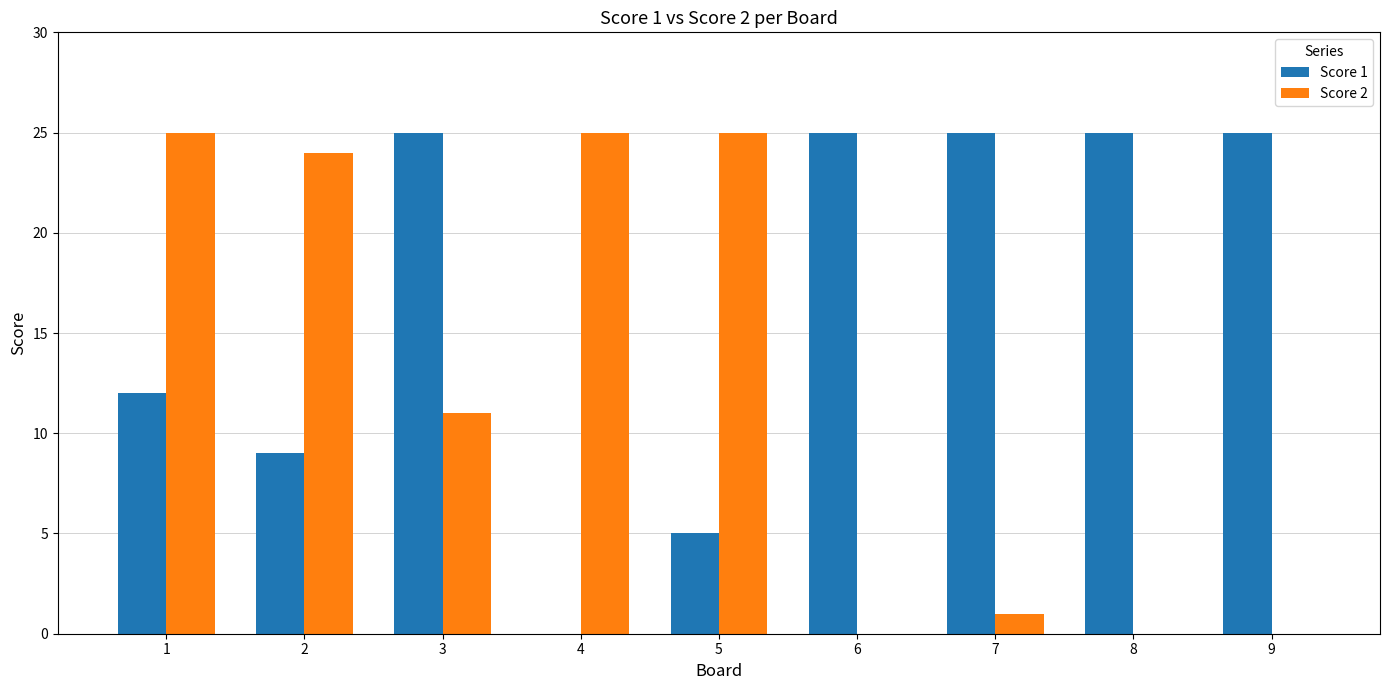

What is the maximum value shown in the chart?

25